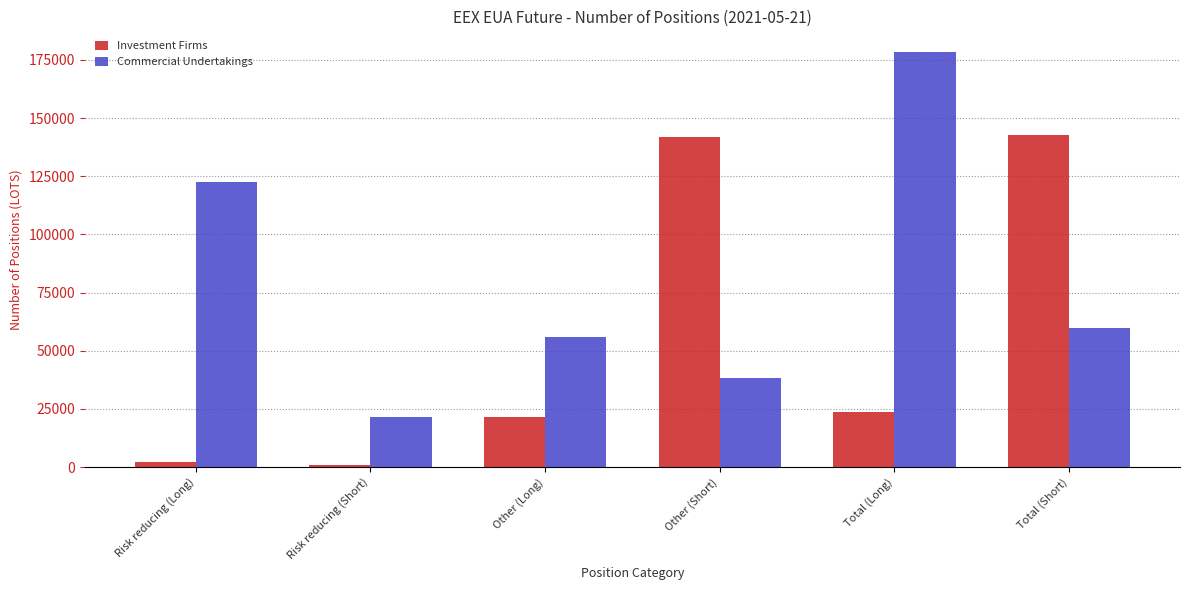

What is the lowest value of the Investment Firms series?

1000.0